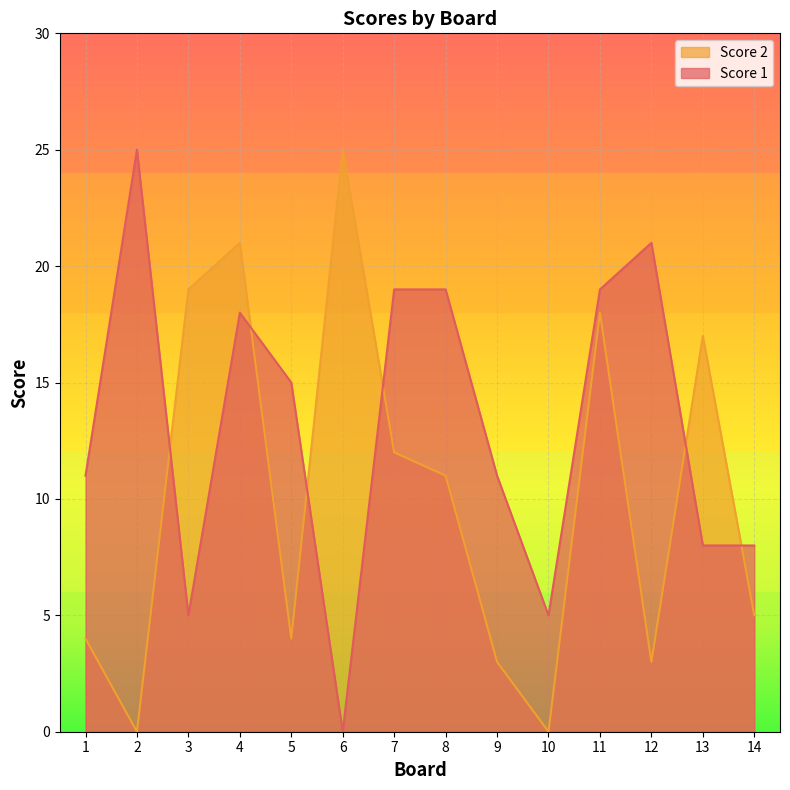

What is the value of the Score 1 point at the 9th from the left?

11